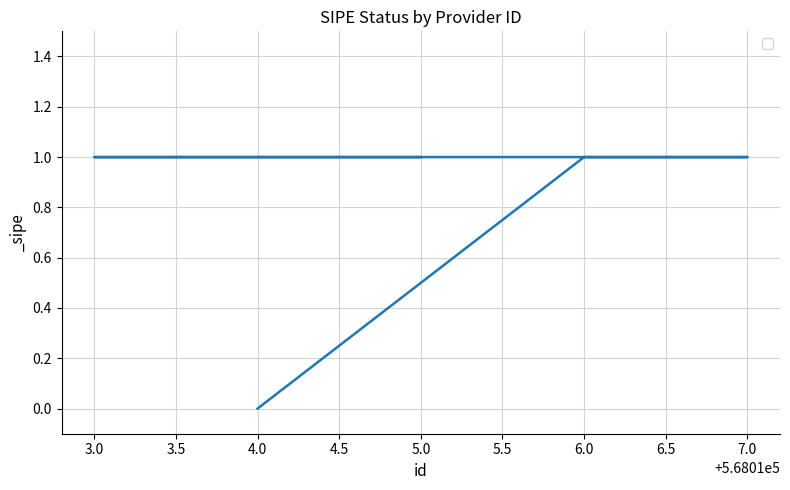

Where is the data nearest to the value 0?

4.0